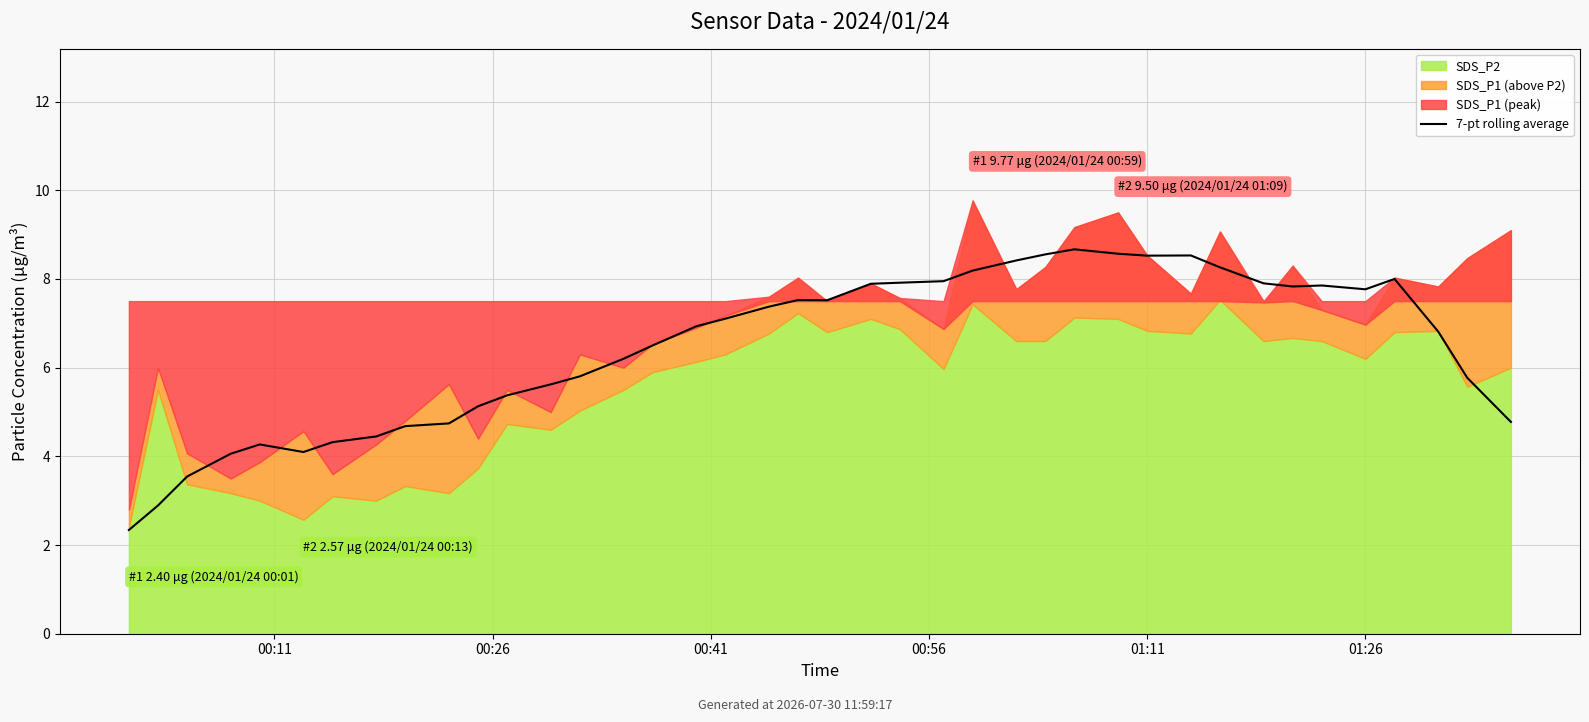

Between 7 and 10, which is larger?

10